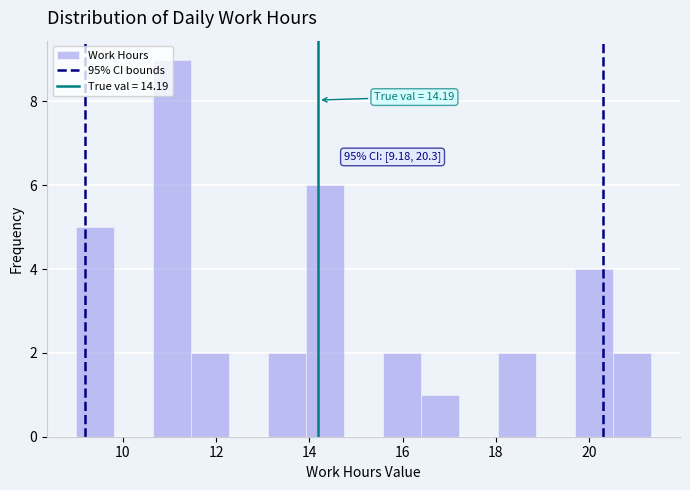

Over which range of the x-axis is the bar tallest?

10.6 to 11.4